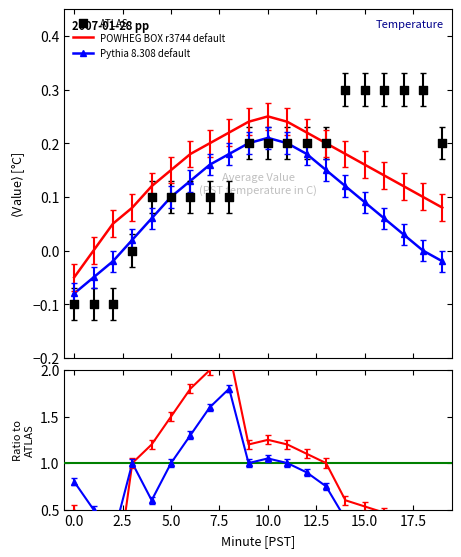

Which series has the largest Y range (max minus min)?

POWHEG BOX r3744 default